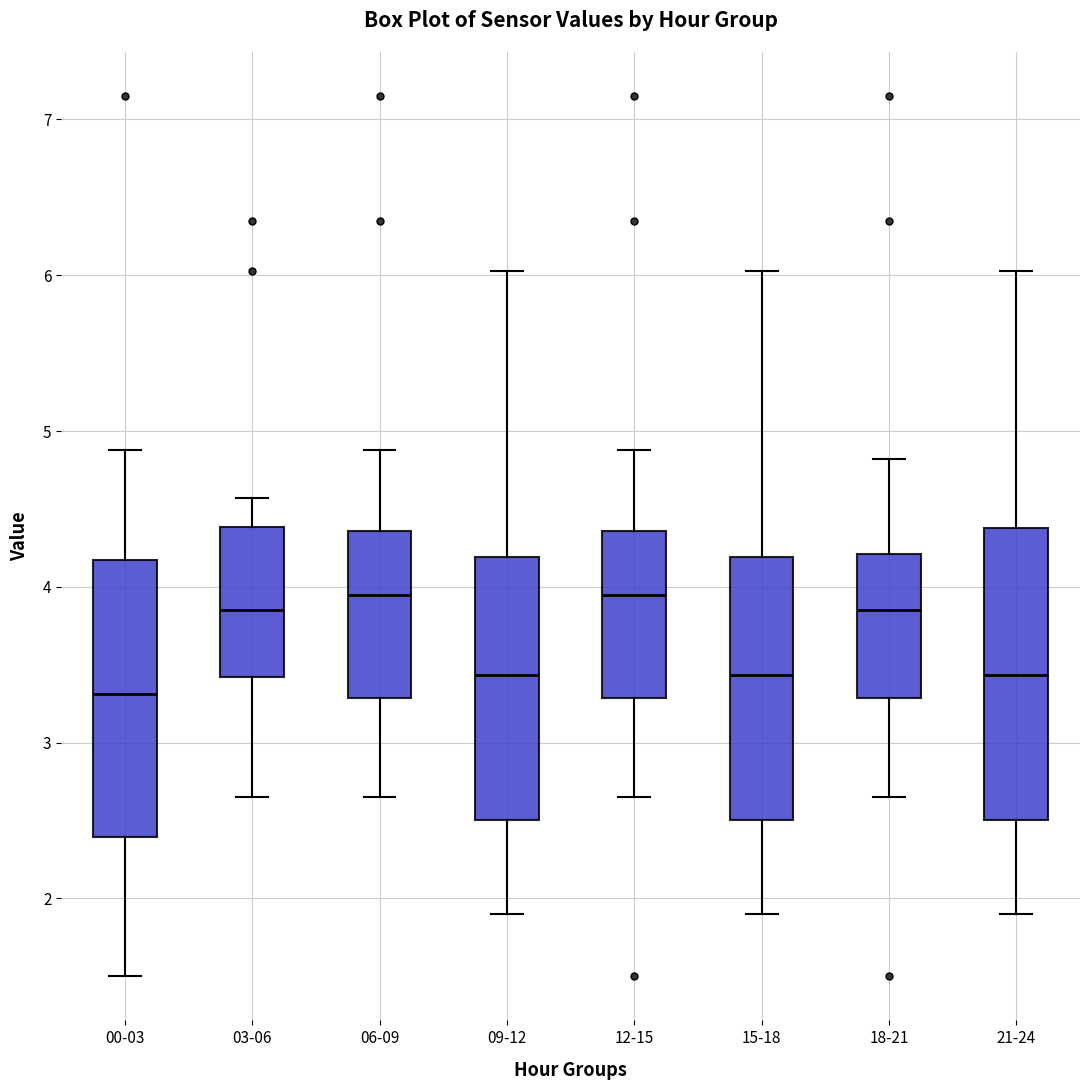

Which box's median line is the lowest?

00-03